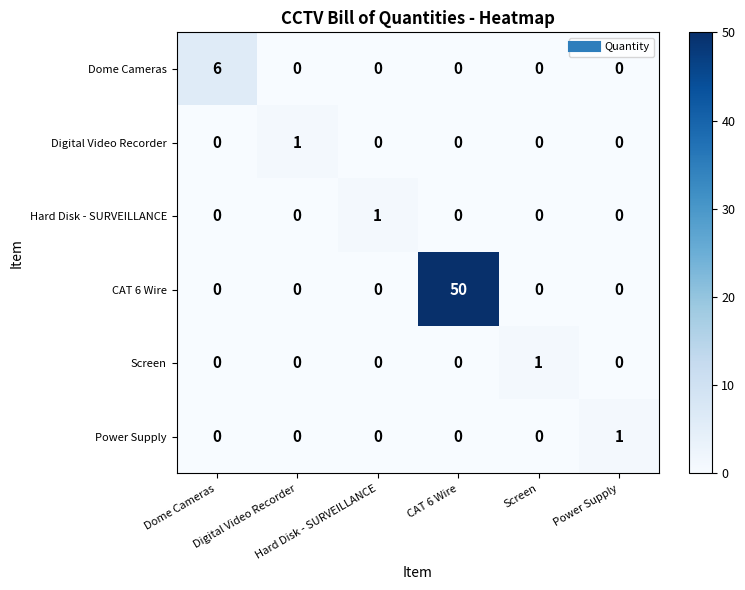

What is the greatest value displayed?

50